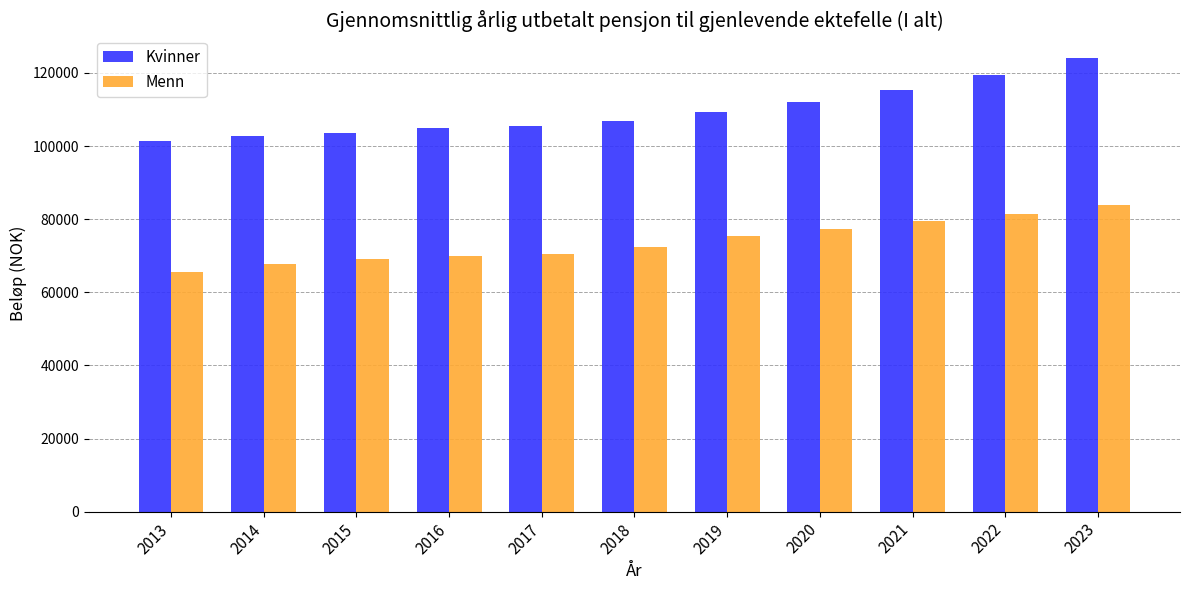

Which series has the largest range (max minus min)?

Kvinner